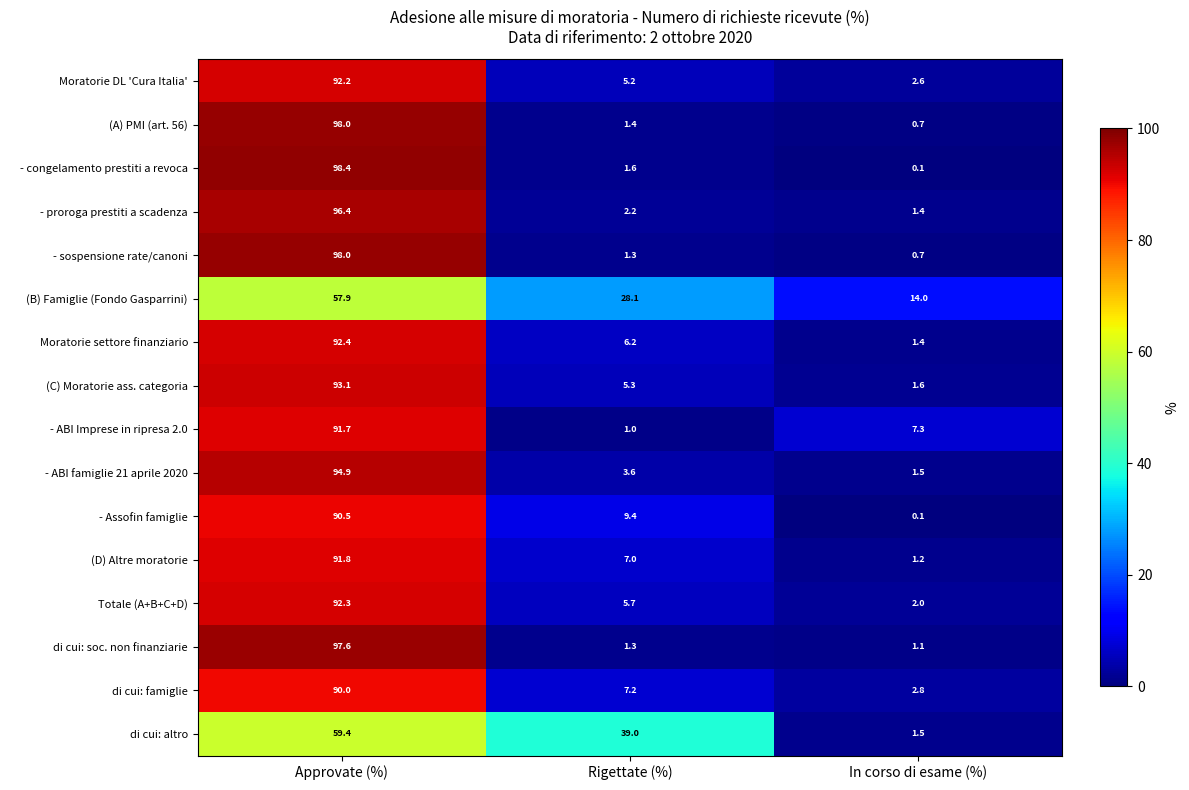

What is the minimum value shown in the chart?

0.1